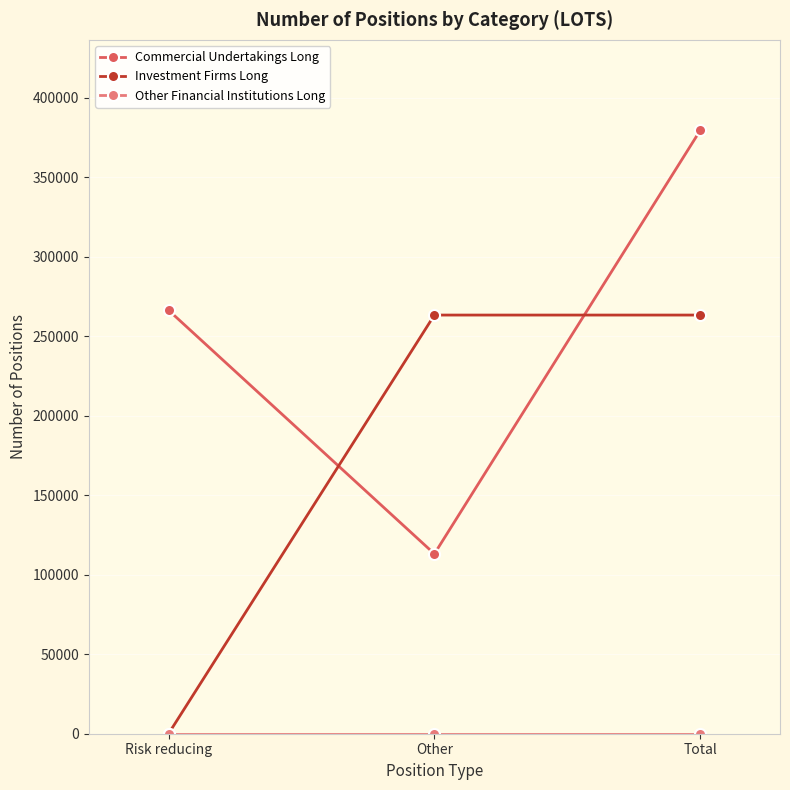

The Commercial Undertakings Long series shows 254434 at Total. True or false?

False